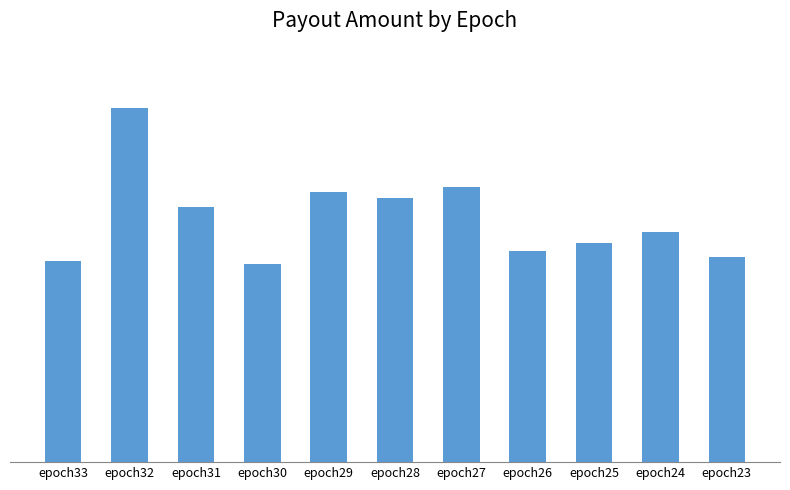

Which has a higher value, epoch32 or epoch23?

epoch32